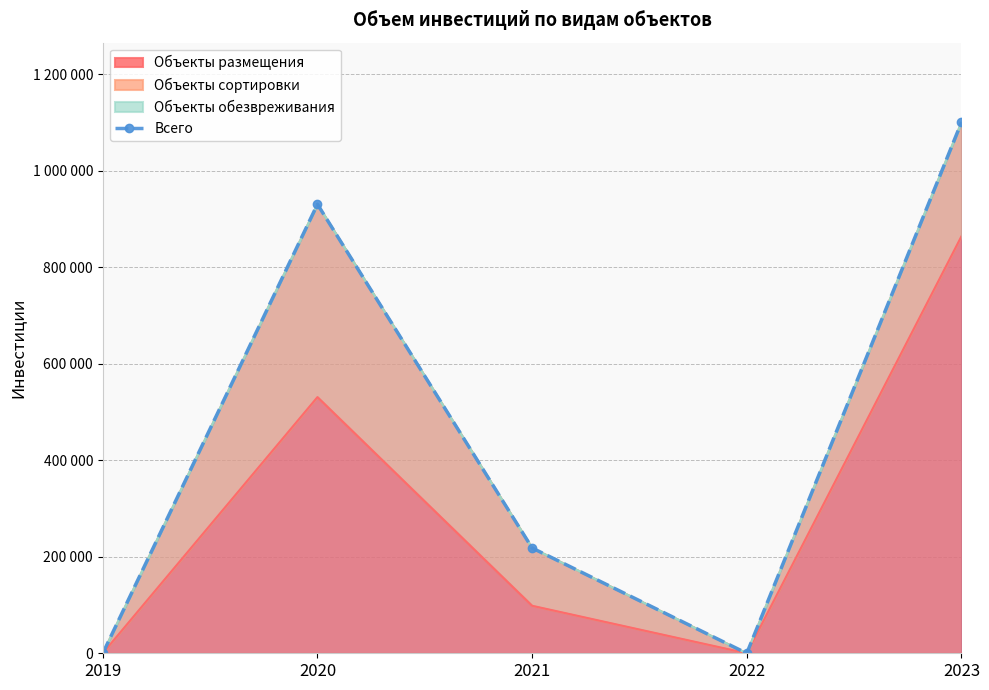

What is the greatest value displayed?

1100632